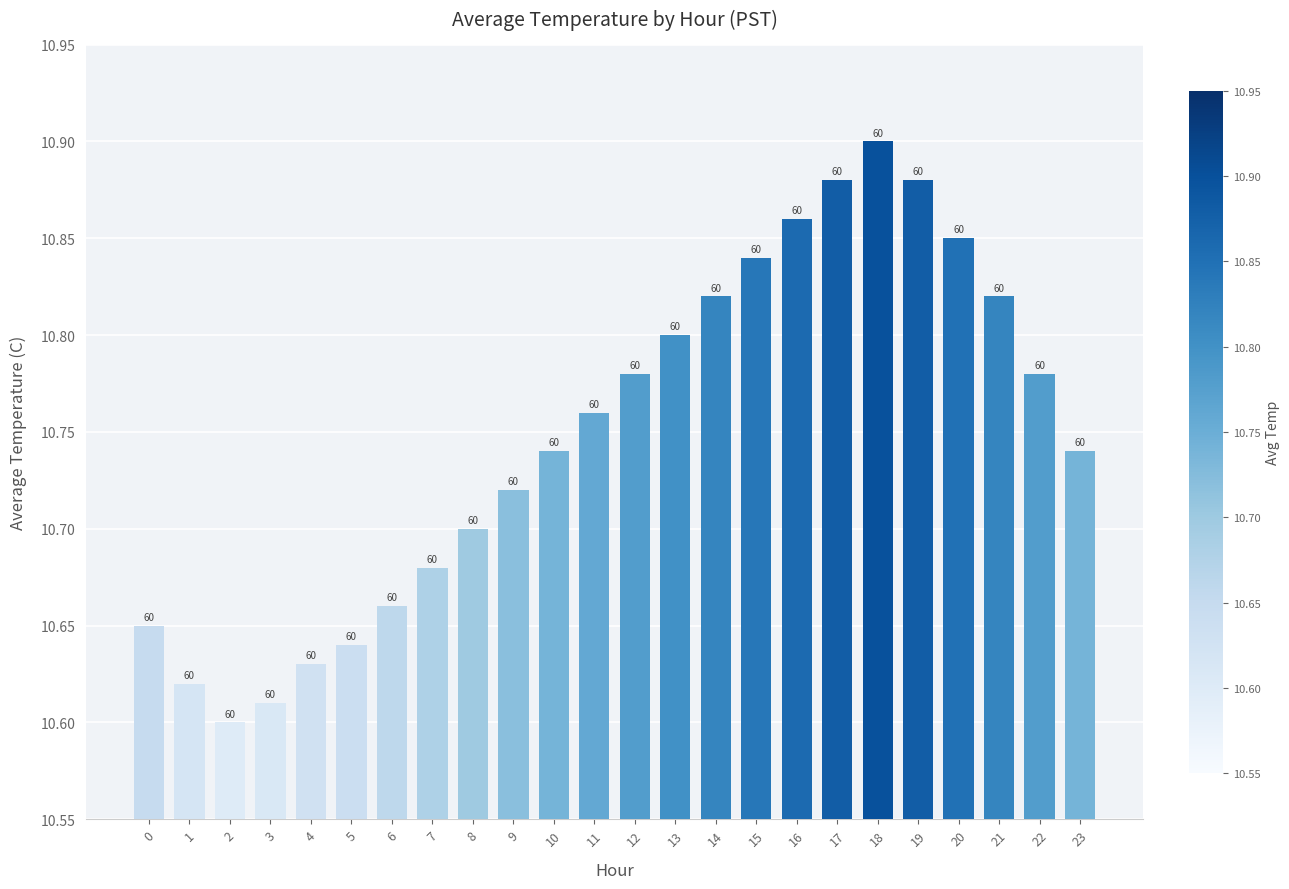

At which category does the chart reach its peak across all series?

18